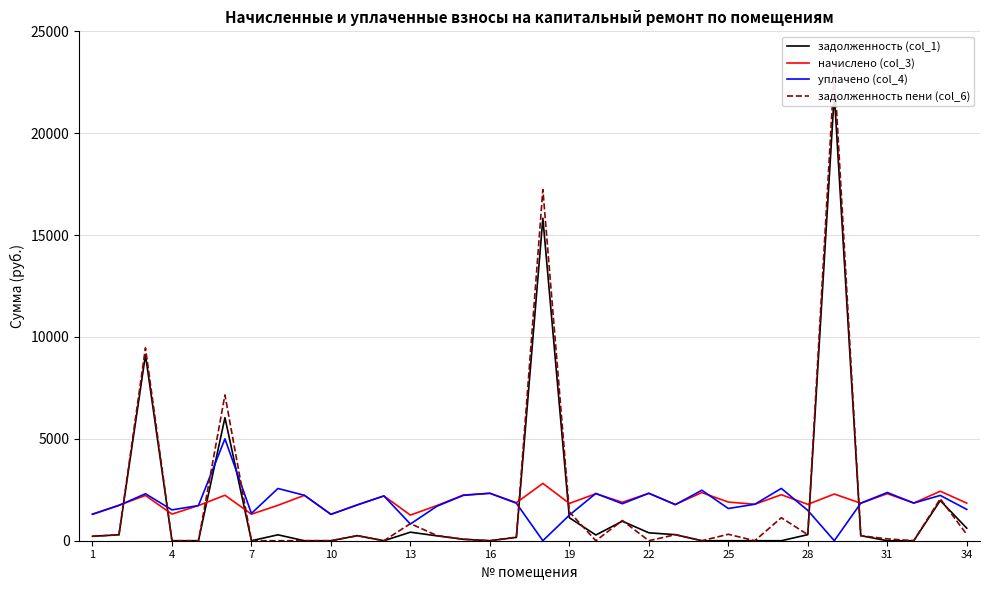

At how many categories does at least one series exceed 11929?

2